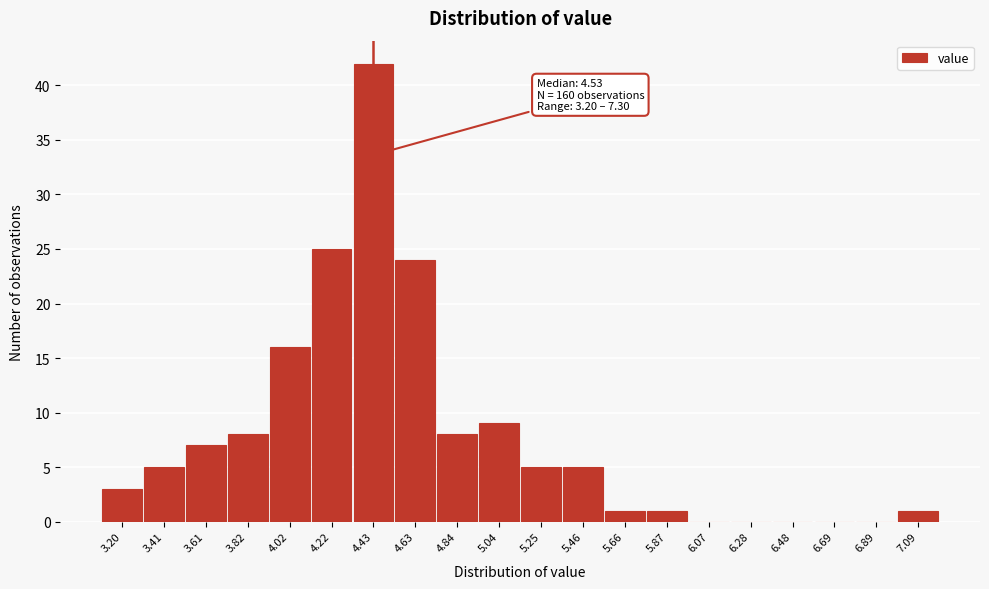

Reading left to right, list all the values displayed in this chart.

3.20=3	3.41=5	3.61=7	3.82=8	4.02=16	4.22=25	4.43=42	4.63=24	4.84=8	5.04=9	5.25=5	5.46=5	5.66=1	5.87=1	6.07=0	6.28=0	6.48=0	6.69=0	6.89=0	7.09=1